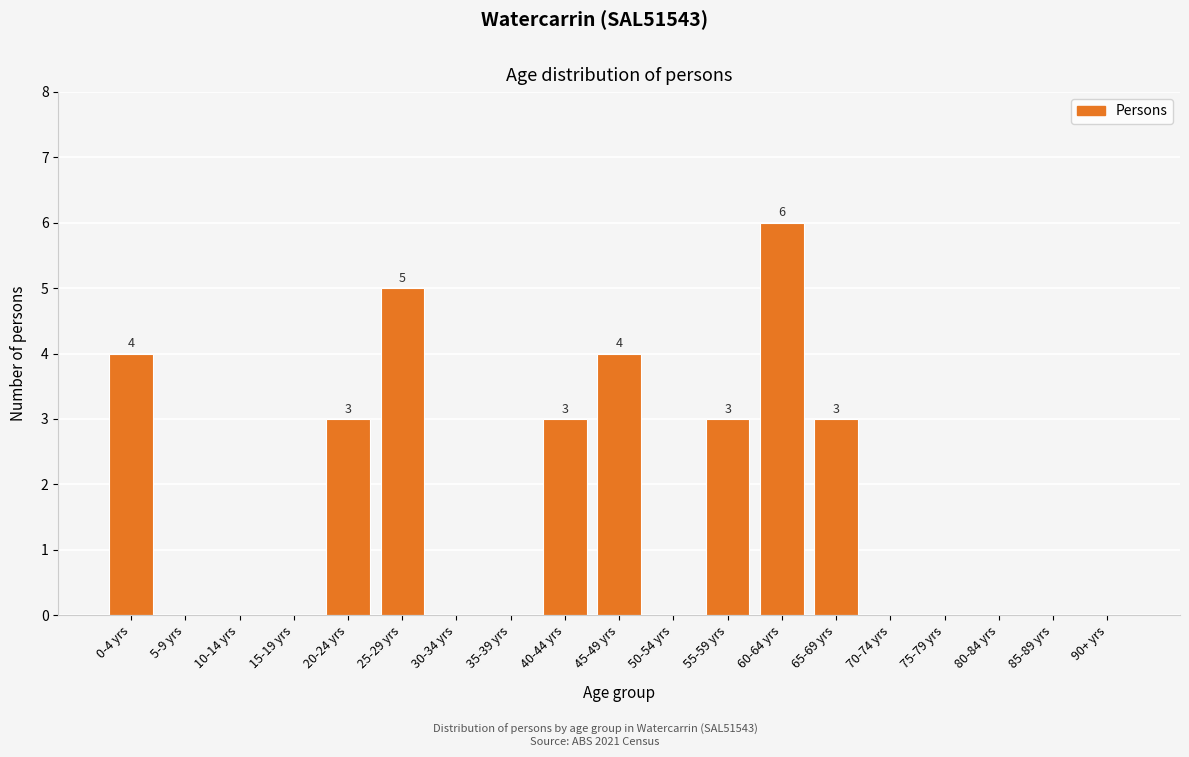

Reading left to right, what are all the values shown in this chart?

0-4 yrs=4	5-9 yrs=0	10-14 yrs=0	15-19 yrs=0	20-24 yrs=3	25-29 yrs=5	30-34 yrs=0	35-39 yrs=0	40-44 yrs=3	45-49 yrs=4	50-54 yrs=0	55-59 yrs=3	60-64 yrs=6	65-69 yrs=3	70-74 yrs=0	75-79 yrs=0	80-84 yrs=0	85-89 yrs=0	90+ yrs=0